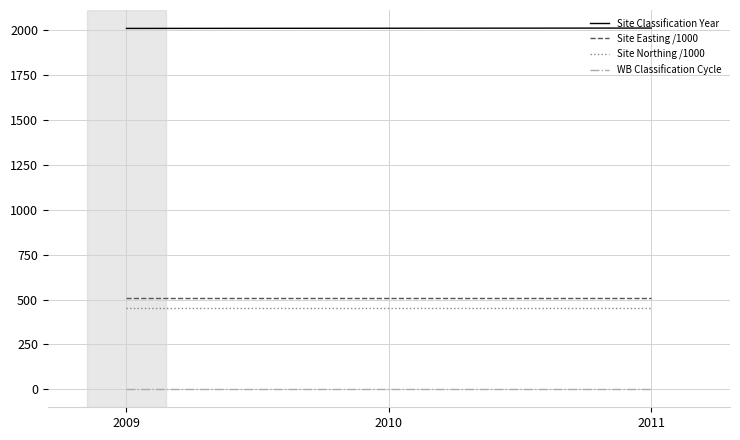

What is the greatest value displayed?

2011.0